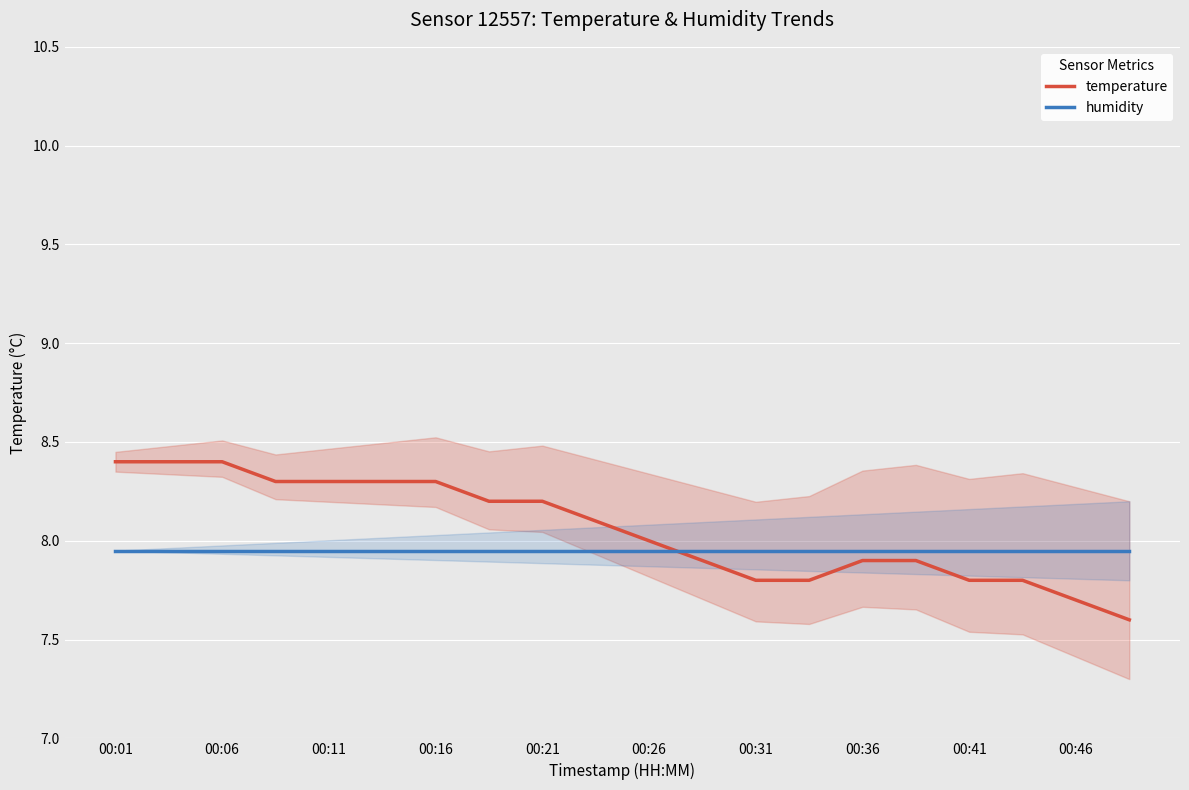

What is the lowest value of the temperature series?

7.6